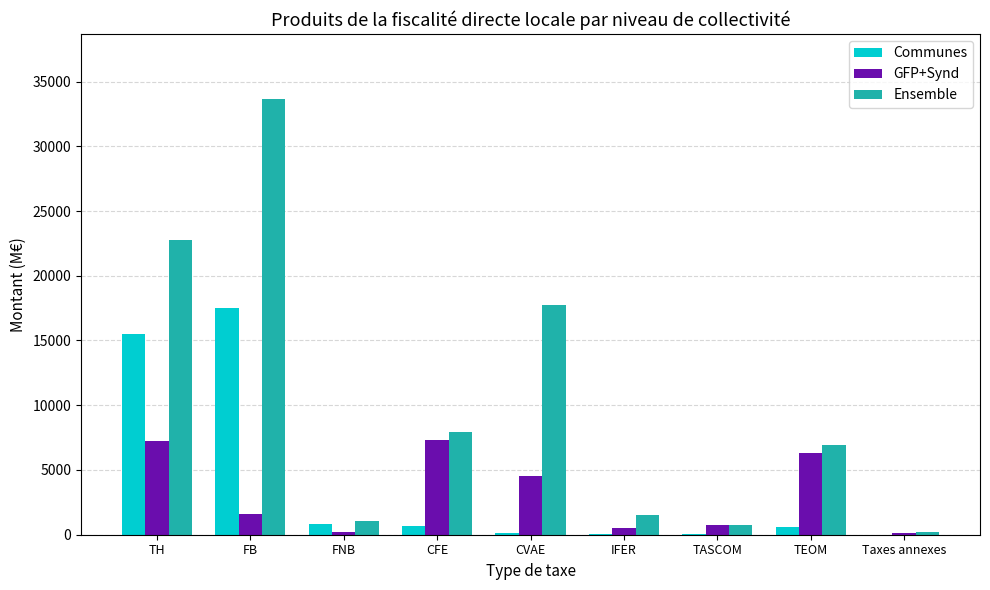

What are all the series names shown in the legend?

Communes, GFP+Synd, Ensemble